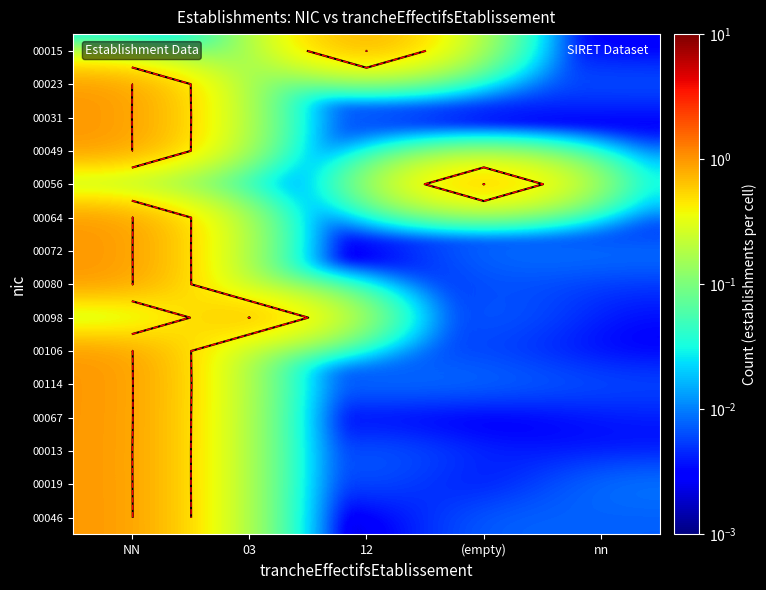

List the series in order of their peak value, highest first.

00114, 00067, 00080, 00064, 00046, 00015, 00106, 00072, 00019, 00098, 00013, 00056, 00049, 00023, 00031